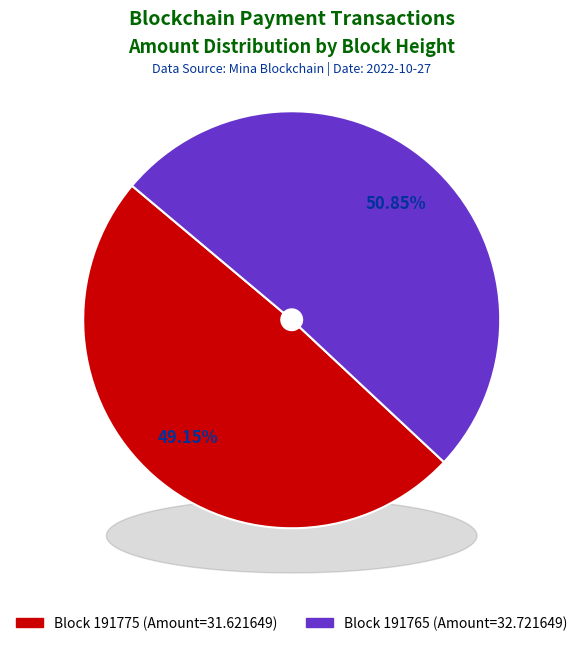

Between 191765 and 191775, which is larger?

191765